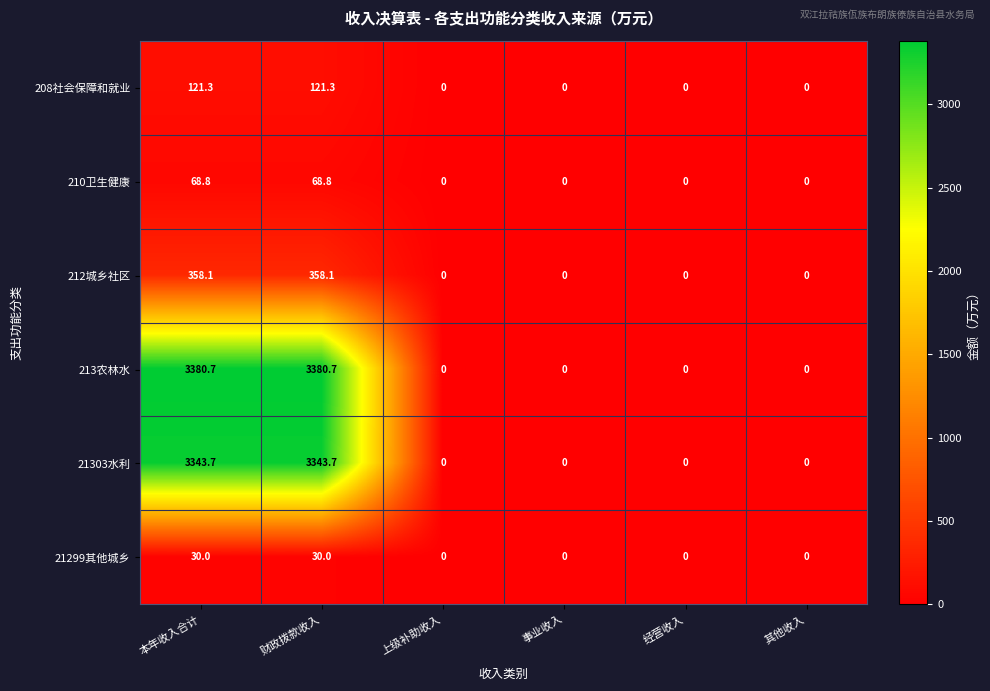

List the series in order of their peak value, highest first.

213农林水, 21303水利, 212城乡社区, 208社会保障和就业, 210卫生健康, 21299其他城乡